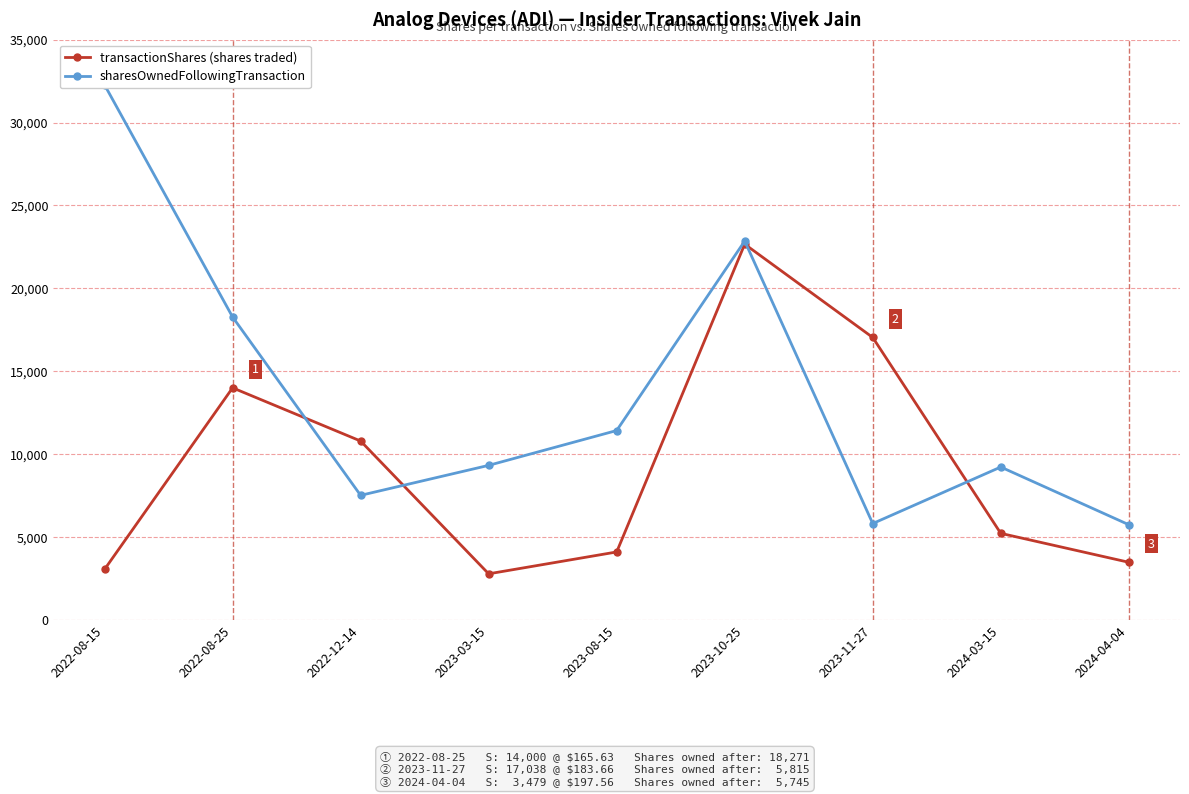

Read the sharesOwnedFollowingTransaction value at 2022-12-14, to the nearest 10.

7520